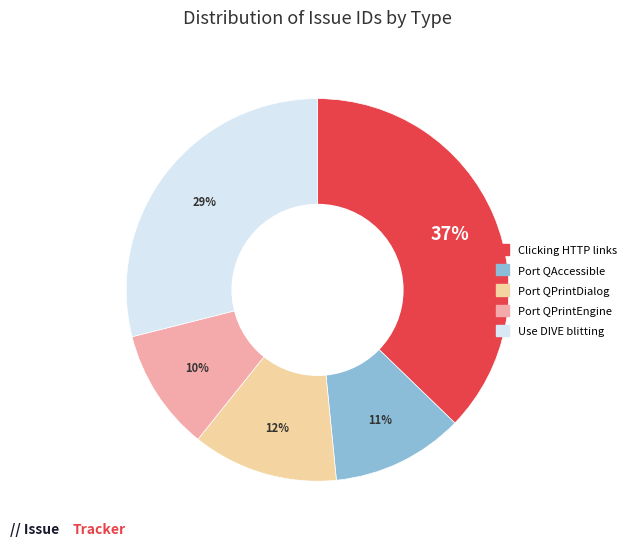

Is there a majority slice in this chart?

No